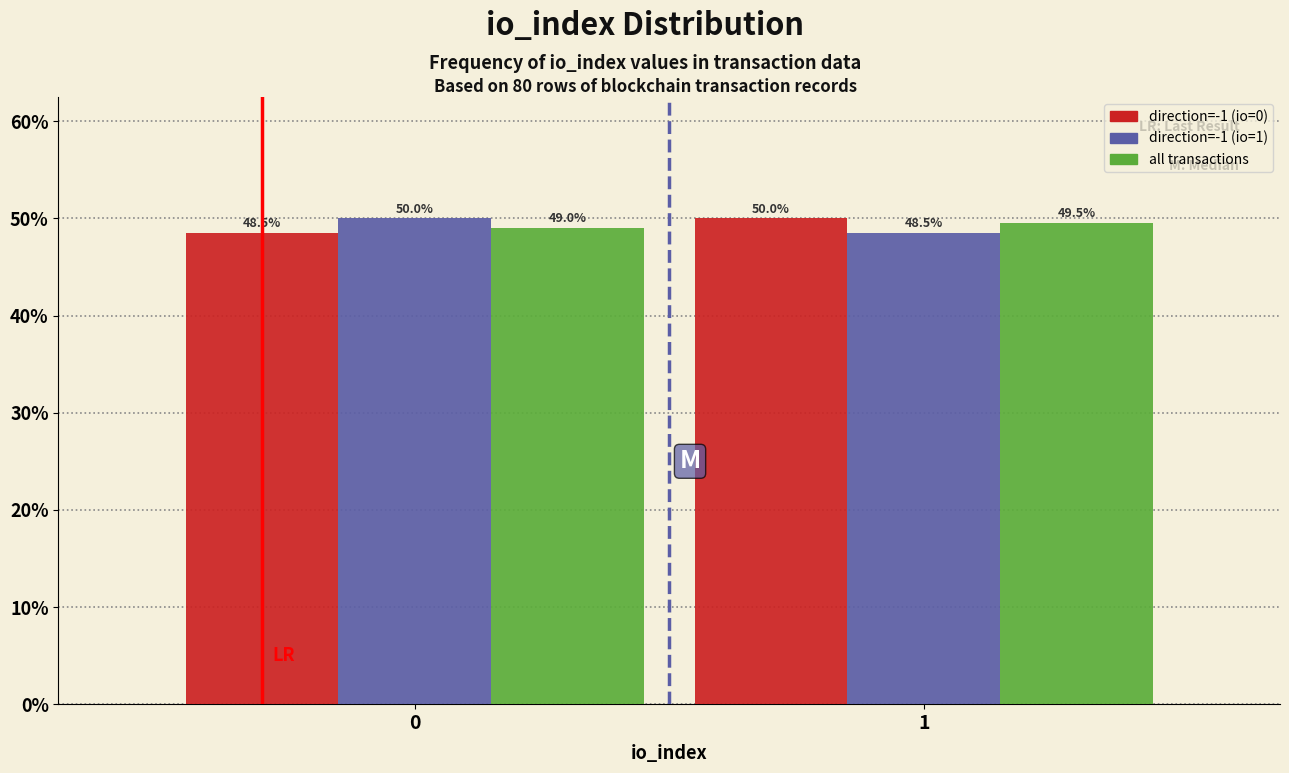

Reading left to right, what are all the values shown in this chart?

direction=-1 (io=0): 48.5	50.0
direction=-1 (io=1): 50.0	48.5
all transactions: 49.0	49.5